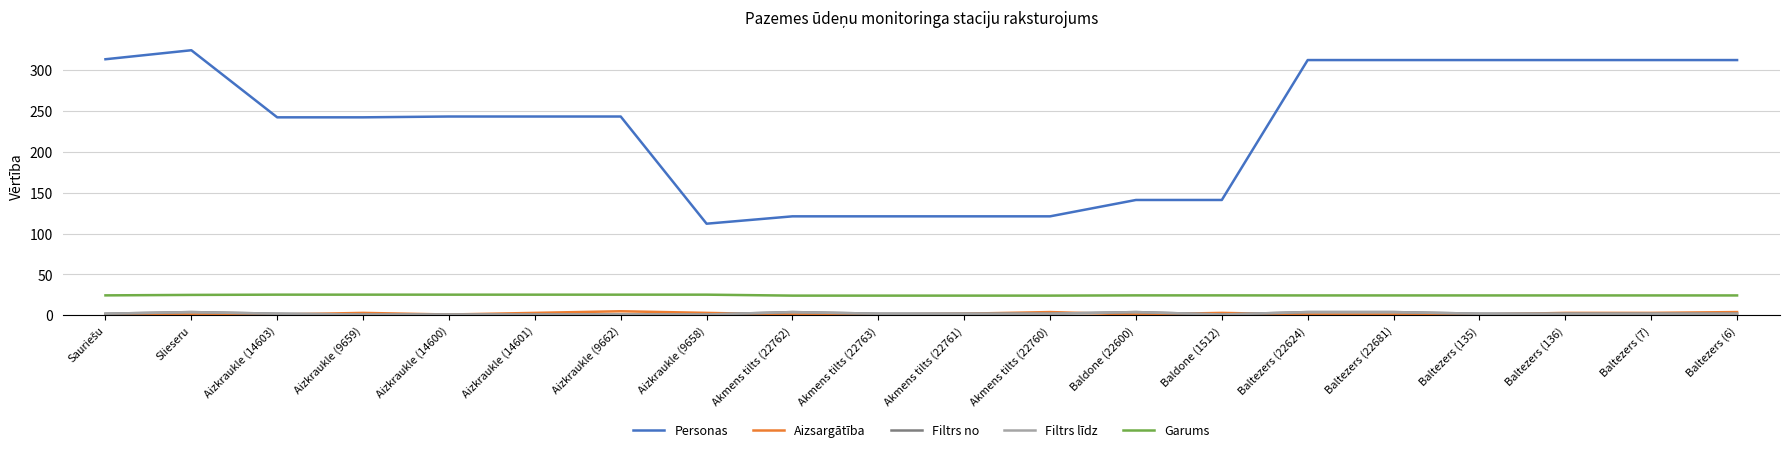

Reading left to right, list all the values displayed in this chart.

Personas: 313.0	324.0	242.0	242.0	243.0	243.0	243.0	112.0	121.0	121.0	121.0	121.0	141.0	141.0	312.0	312.0	312.0	312.0	312.0	312.0
Aizsargātība: 1.0	1.0	1.0	3.0	1.0	3.0	5.0	3.0	1.0	1.0	2.0	4.0	1.0	3.0	1.0	1.0	1.0	3.0	3.0	4.0
Filtrs no: 2.0	4.0	2.0	1.0	1.0	1.0	1.0	1.0	4.0	2.0	2.0	2.0	4.0	1.0	4.0	4.0	2.0	2.0	2.0	2.0
Filtrs līdz: 2.0	4.0	2.0	1.0	1.0	1.0	1.0	1.0	4.0	2.0	2.0	2.0	4.0	1.0	4.0	4.0	2.0	2.0	2.0	2.0
Garums: 24.4	25.0	25.3	25.3	25.3	25.3	25.3	25.3	24.1	24.1	24.1	24.1	24.4	24.4	24.3	24.3	24.3	24.3	24.3	24.3